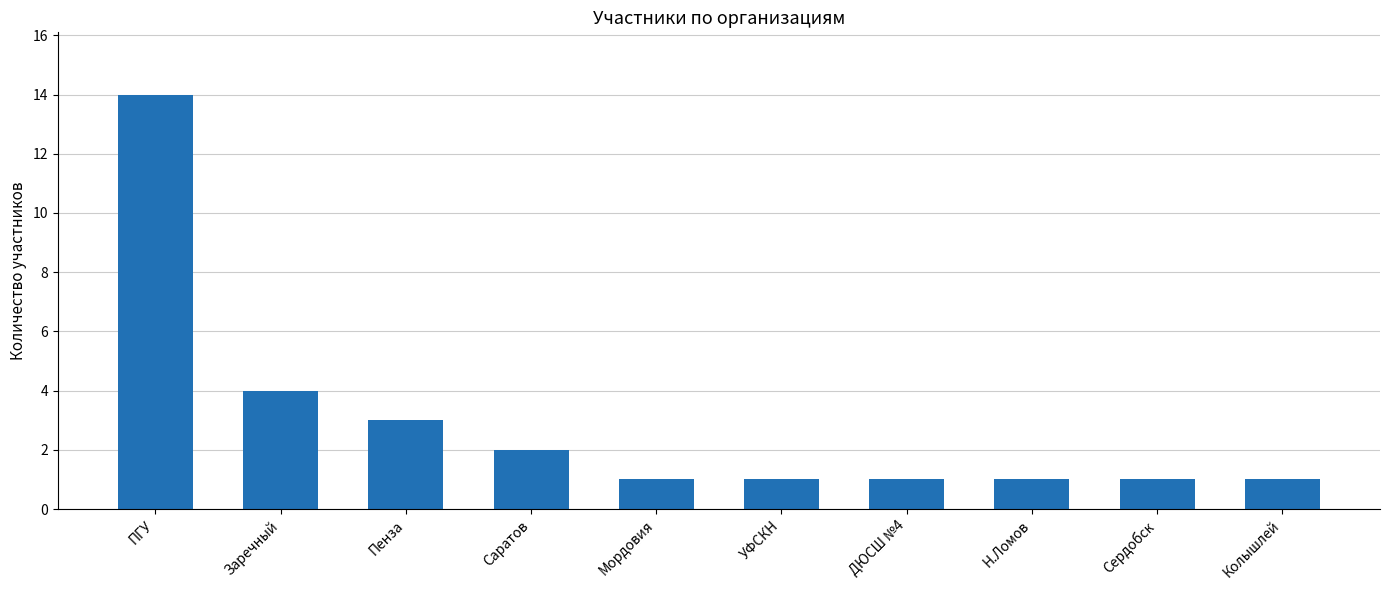

What is the sum of all values?

29